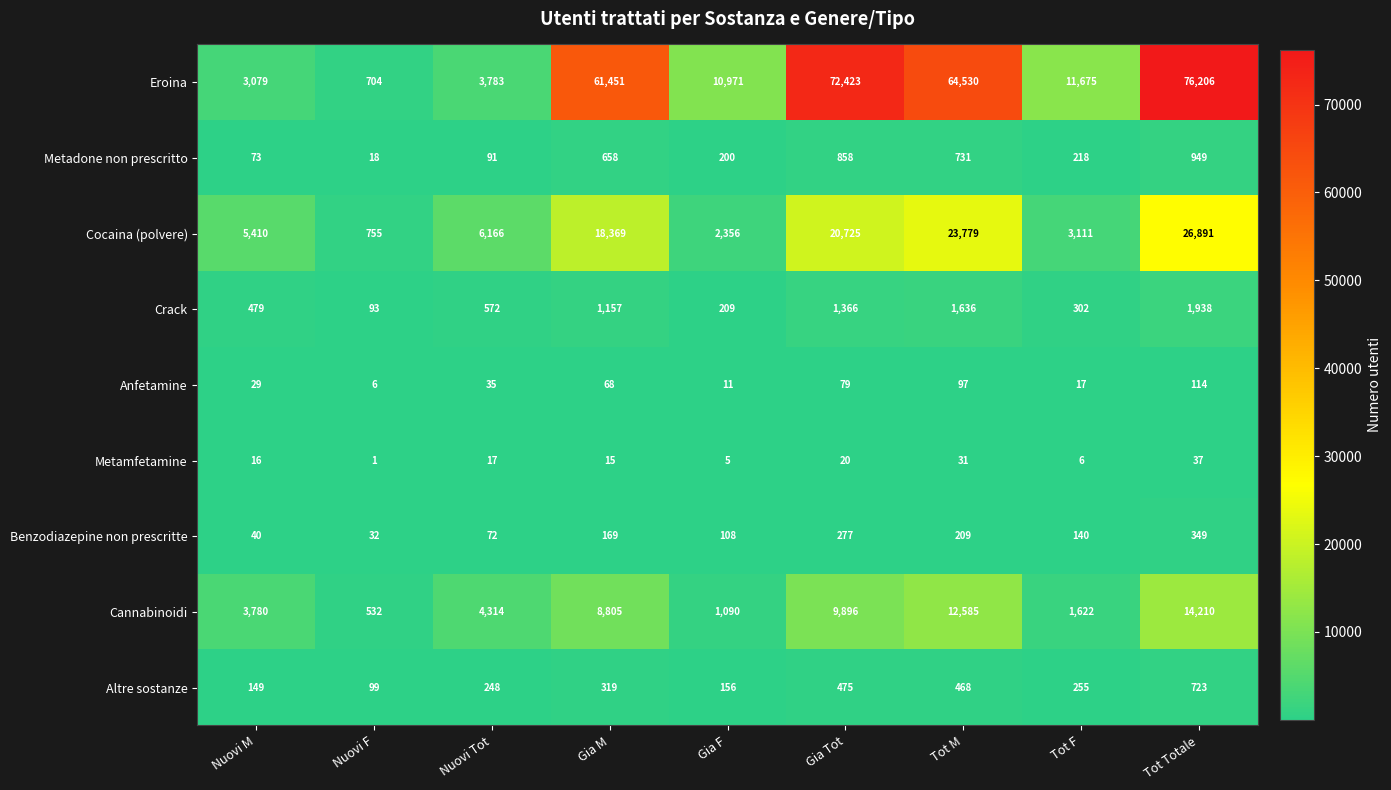

What is the maximum value shown in the chart?

76206